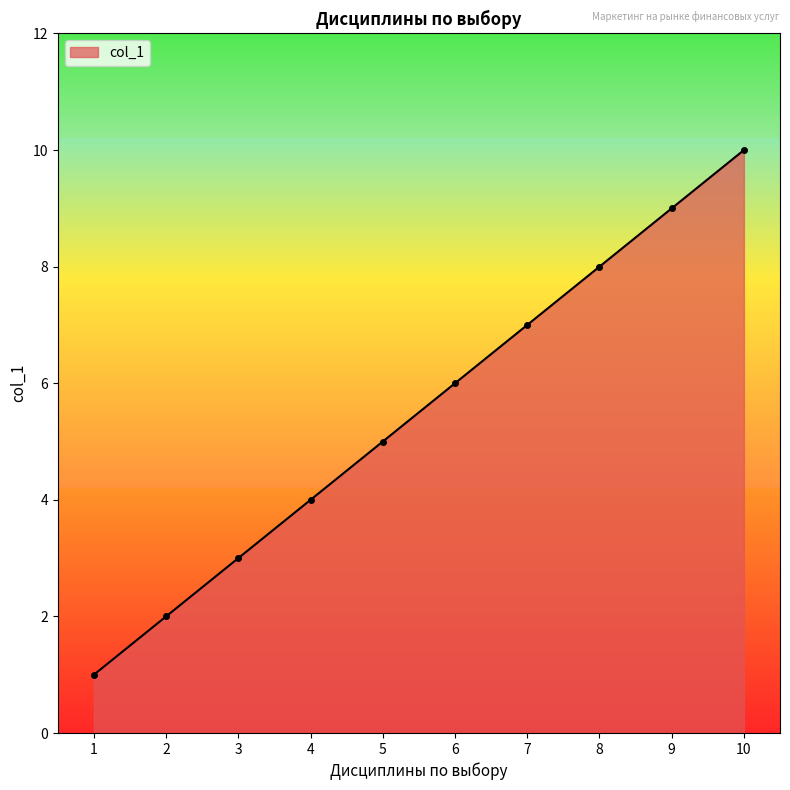

True or false: there are more than 1 points higher than both neighbors.

False